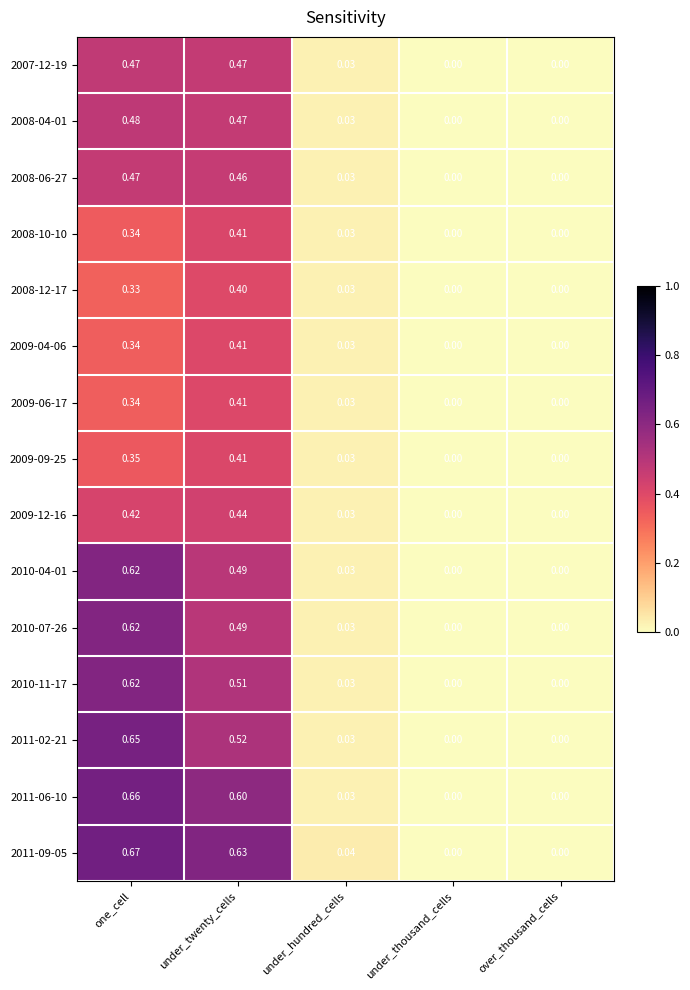

At which category is the sum across all series the highest?

one_cell